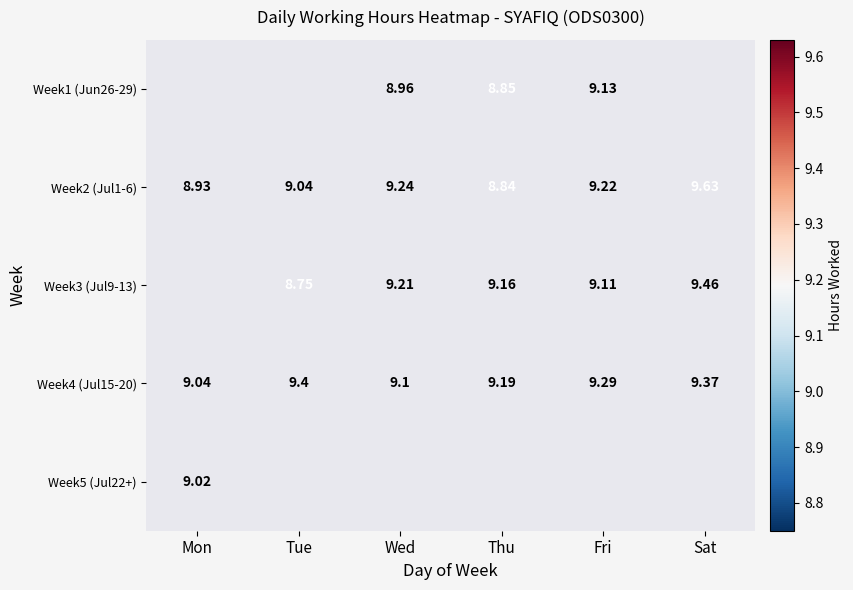

Count the number of data series in this chart.

5